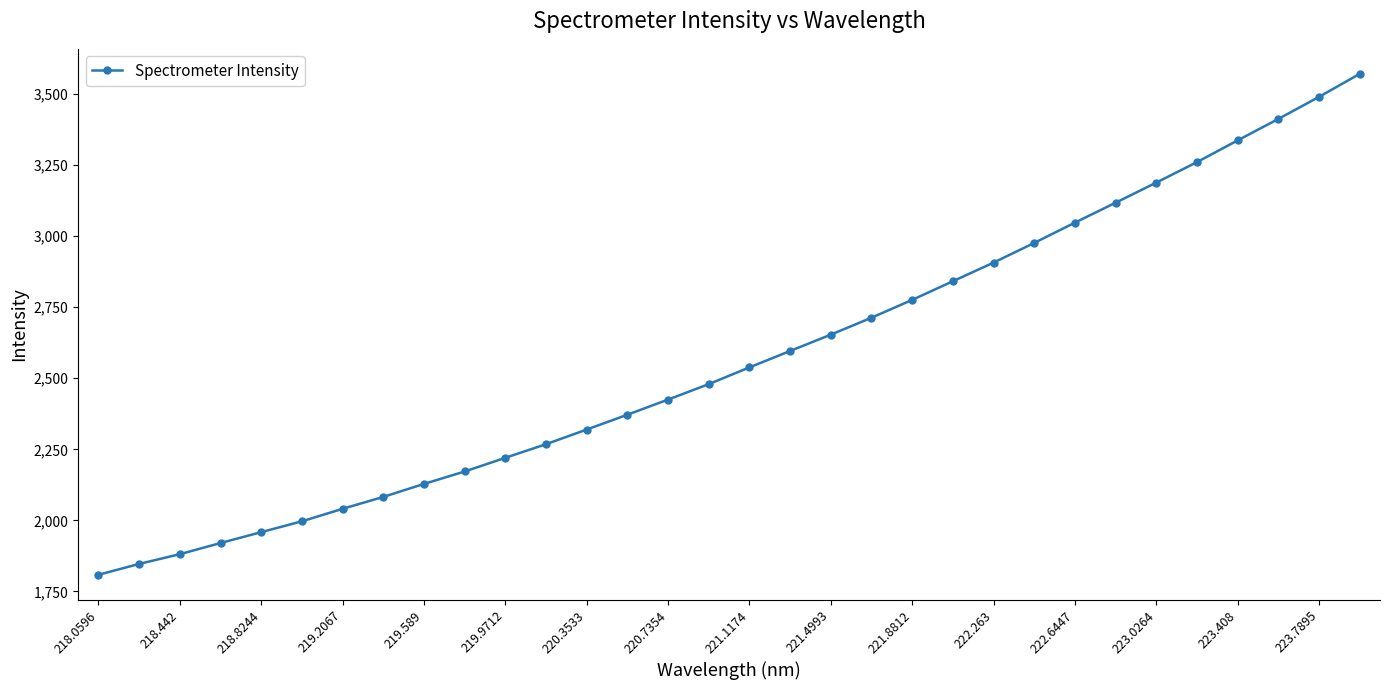

What is the sum of all values?

82347.5